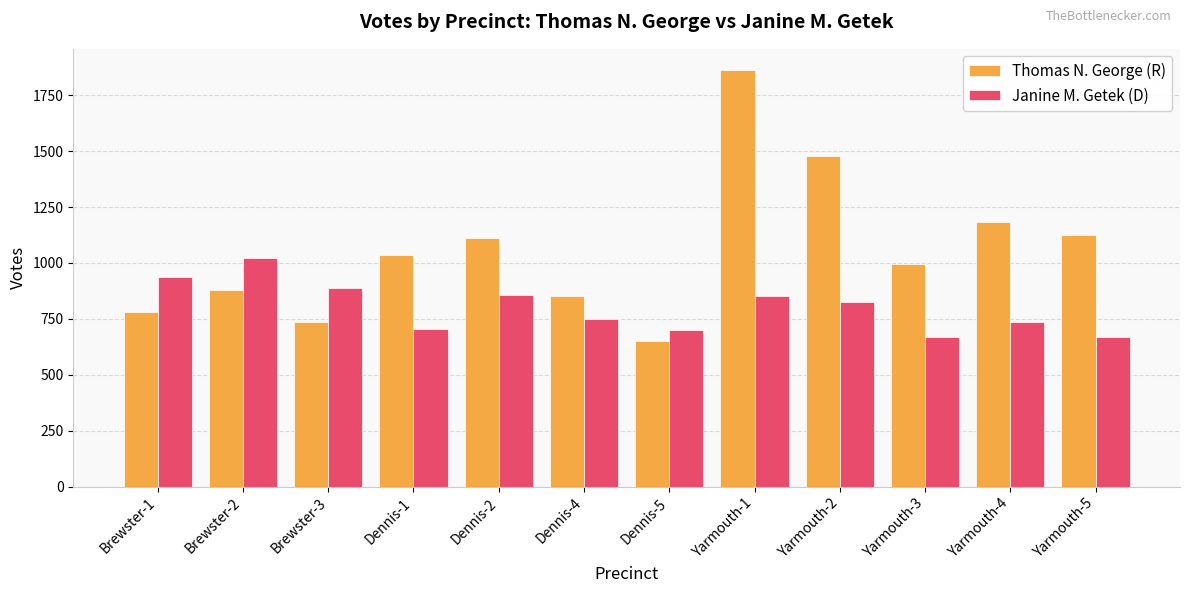

What is the difference between the second highest and second lowest values in the Thomas N. George (R) series?

742